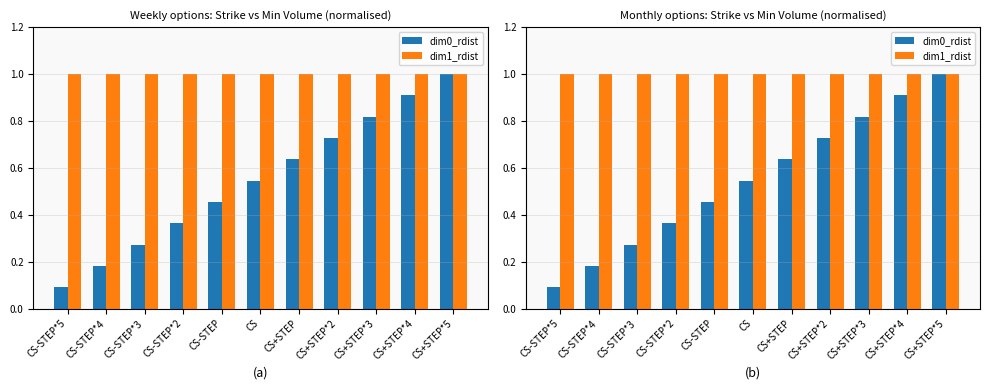

The value of dim1_rdist at CS-STEP*2 is 1.0. True or false?

True